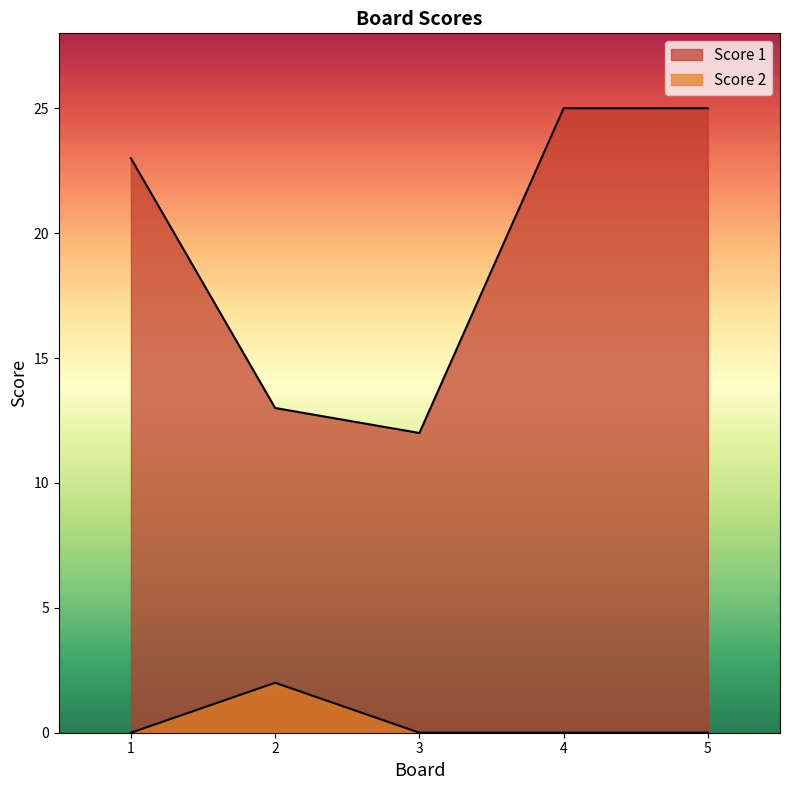

What is the sum of all Score 1 values?

98